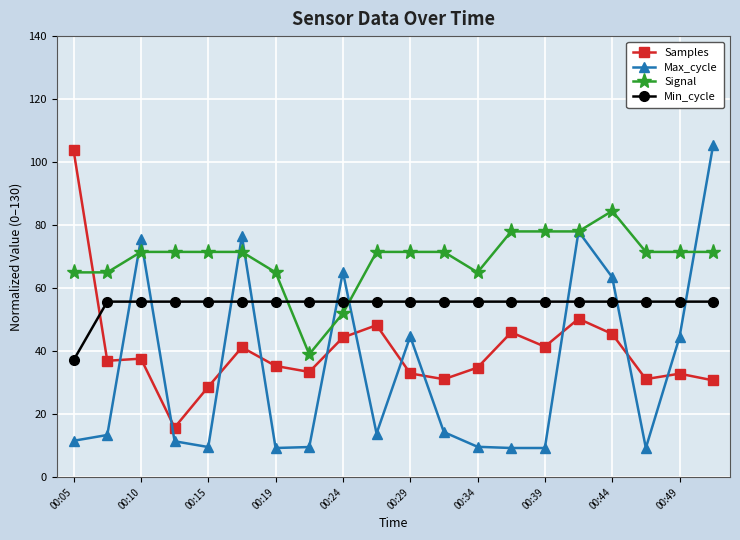

What is the maximum value for Max_cycle?

105.5